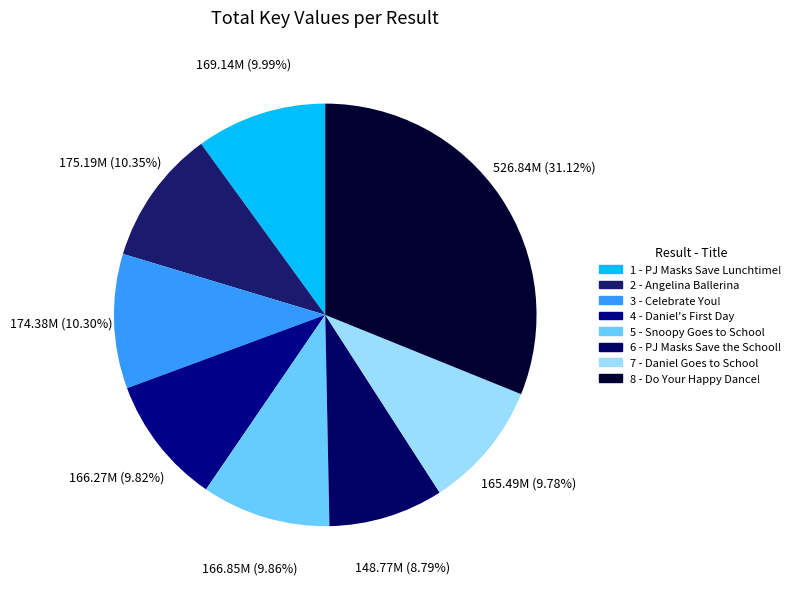

Is 8 - Do Your Happy Dance! the majority of the pie?

No